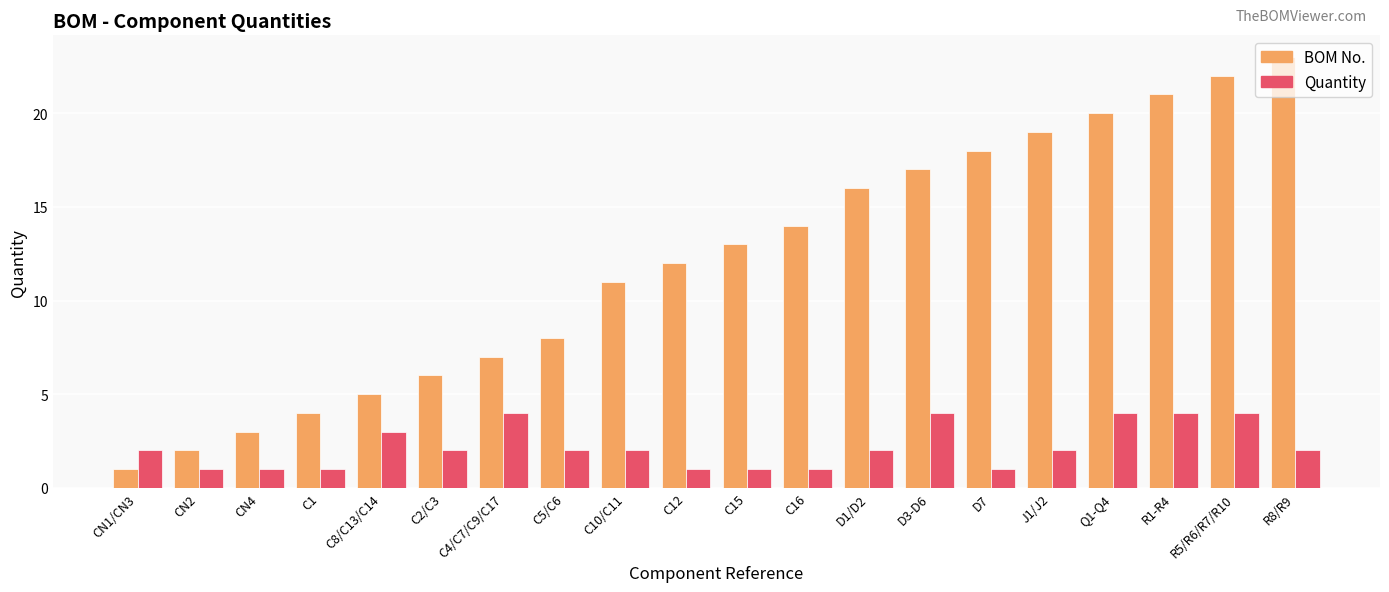

What is the label of the 10th bar from the left?

C12